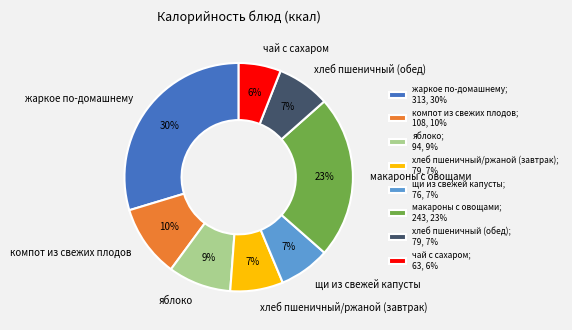

Count the number of slices in the pie.

8